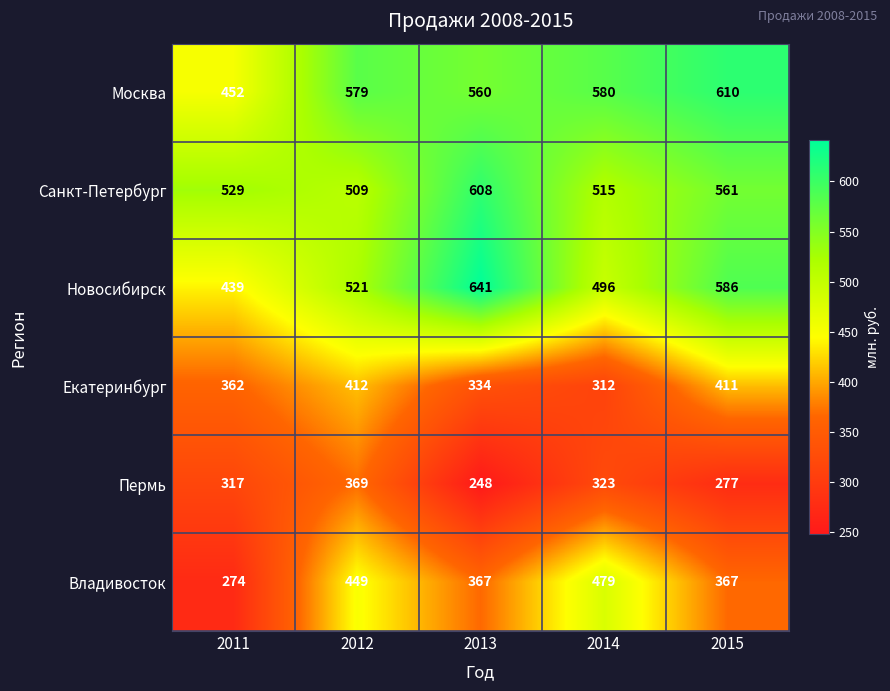

List the labels in order of Екатеринбург value, largest first.

2012, 2015, 2011, 2013, 2014